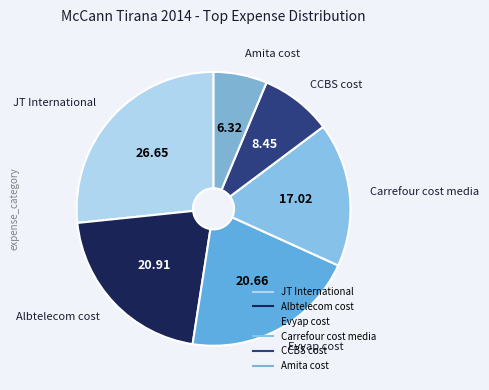

Which slice is the smallest?

Amita cost